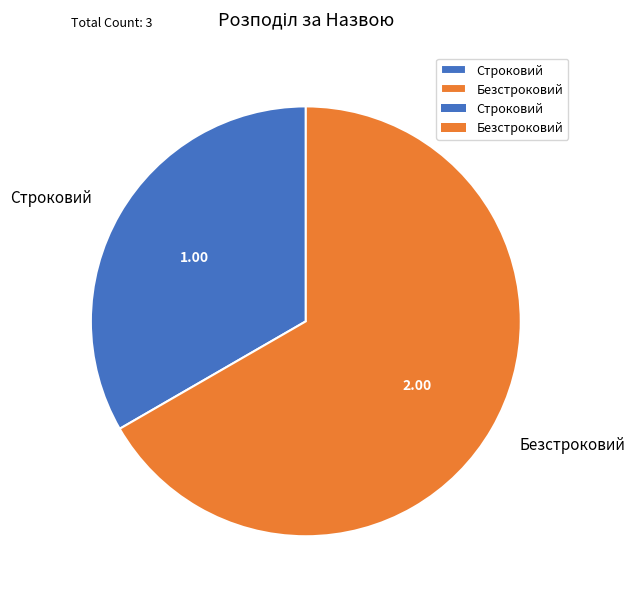

Does Безстроковий account for over 50% of the chart?

Yes